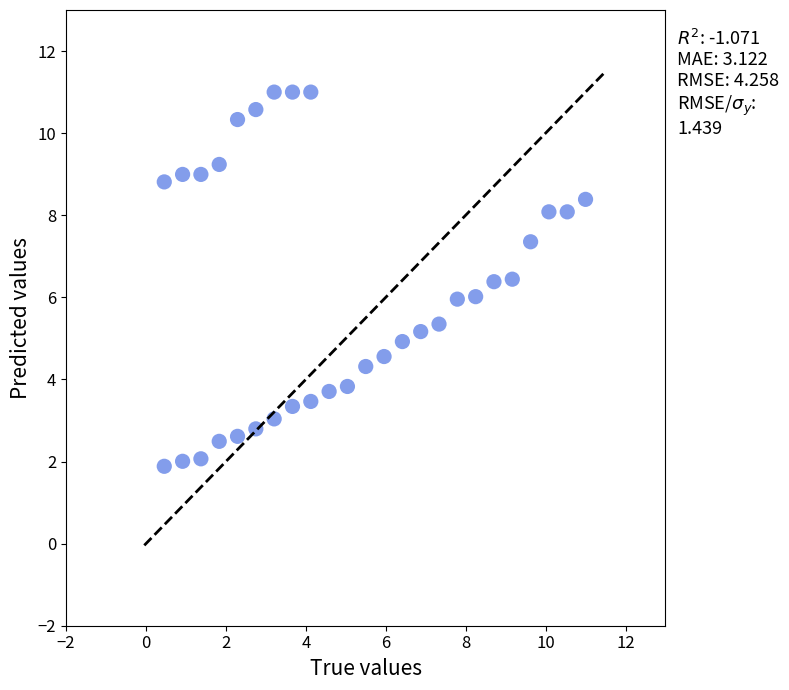

What is the range of Y values (max minus min)?

9.1